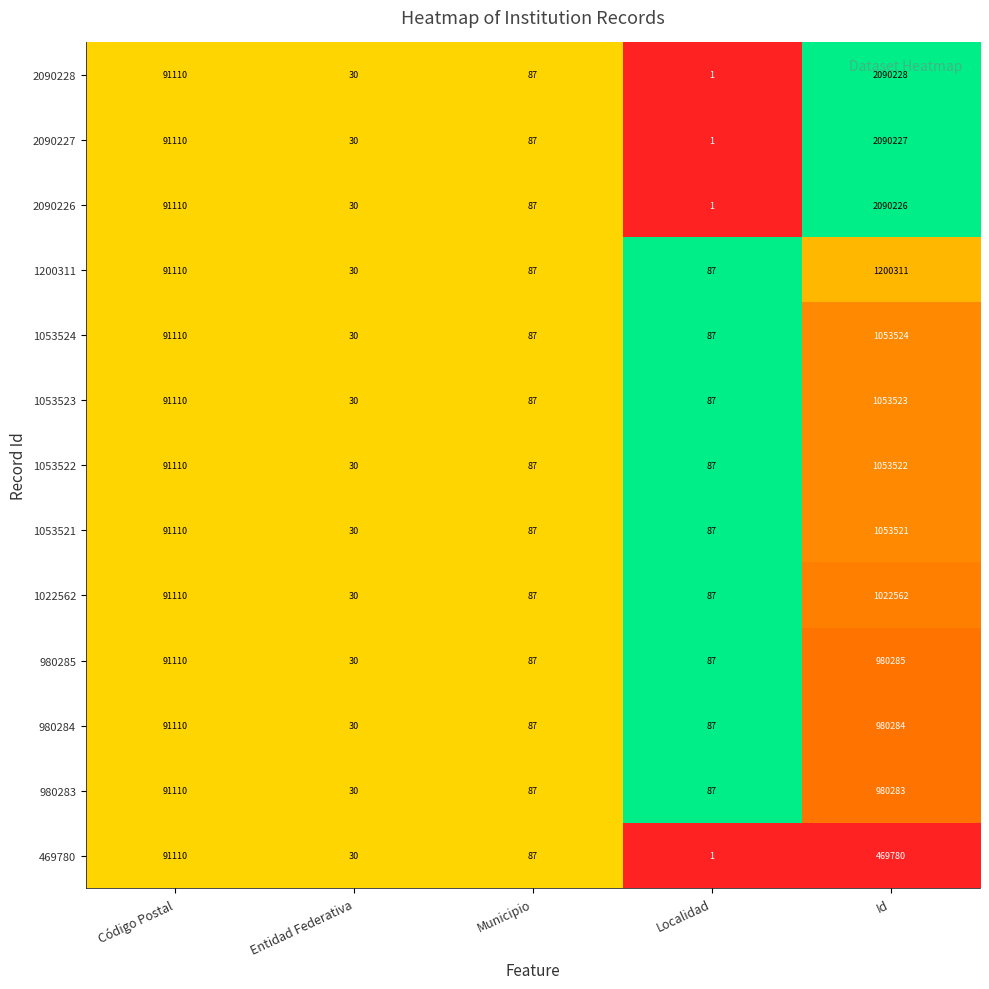

What is the sum of the 1053524 values at Municipio and Código Postal?

91197